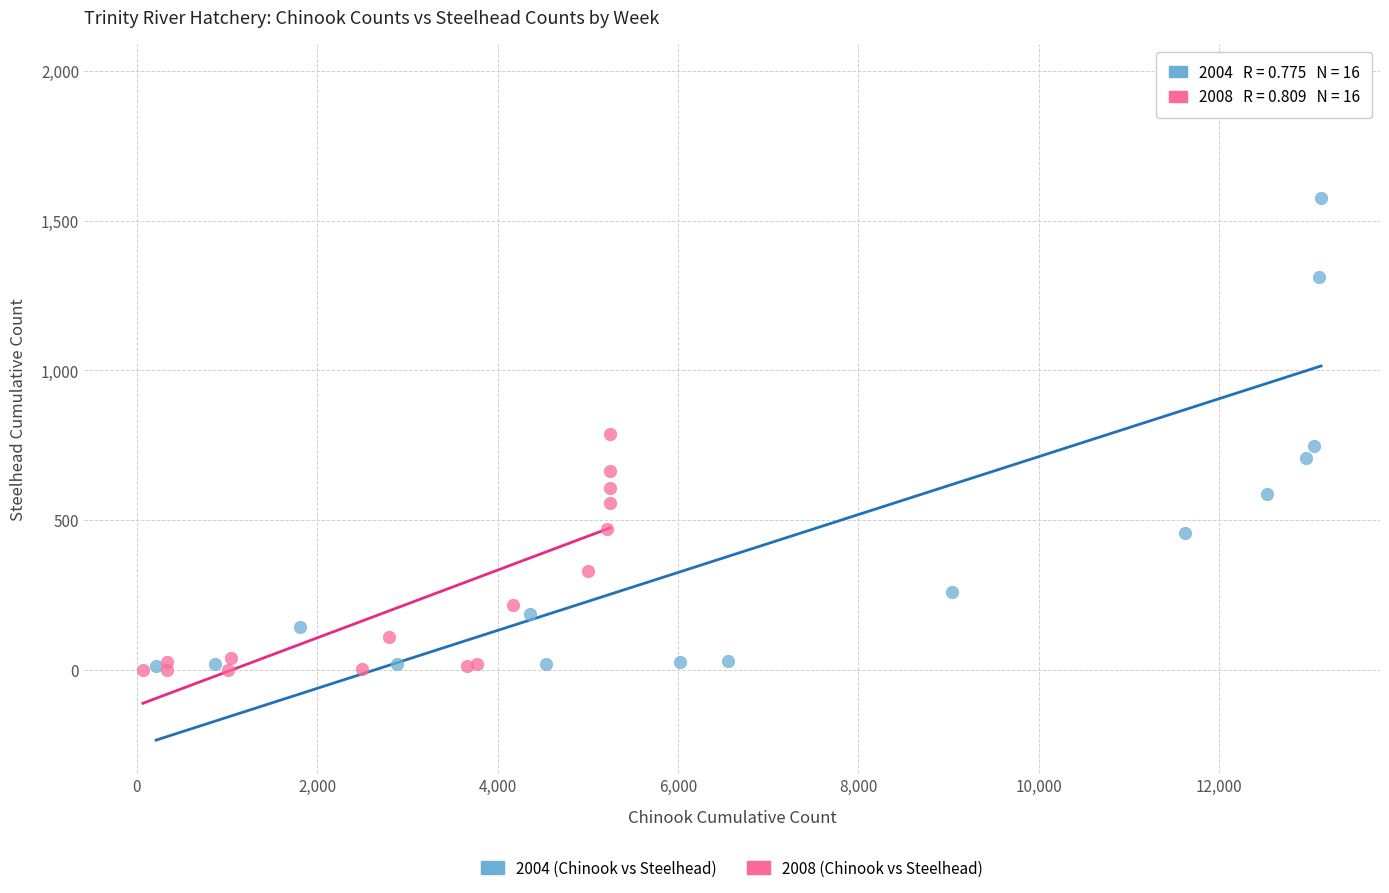

Which series contains the highest Y value?

2004 (Chinook vs Steelhead)